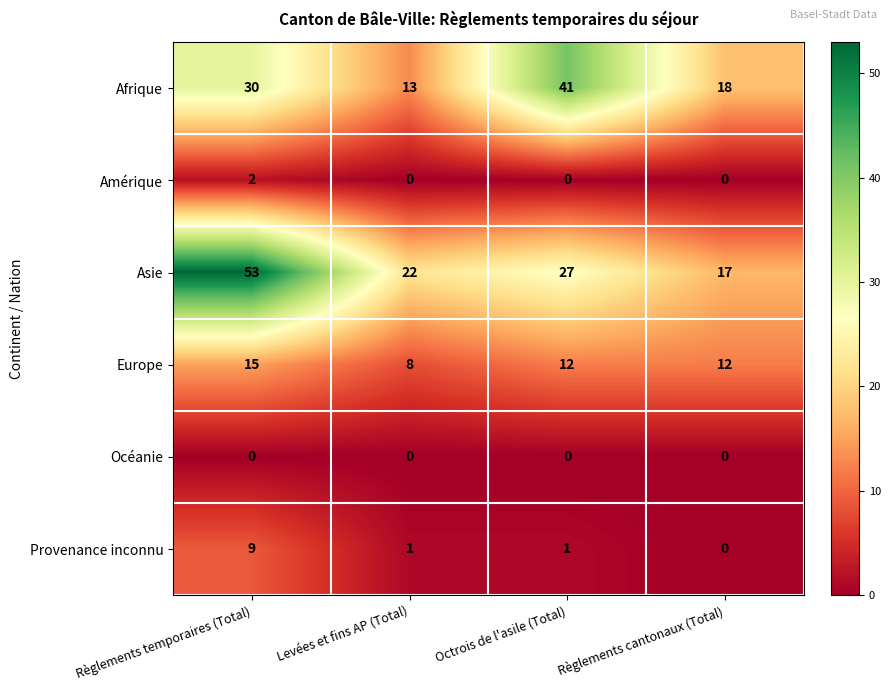

Read the Afrique value at Règlements cantonaux (Total).

18